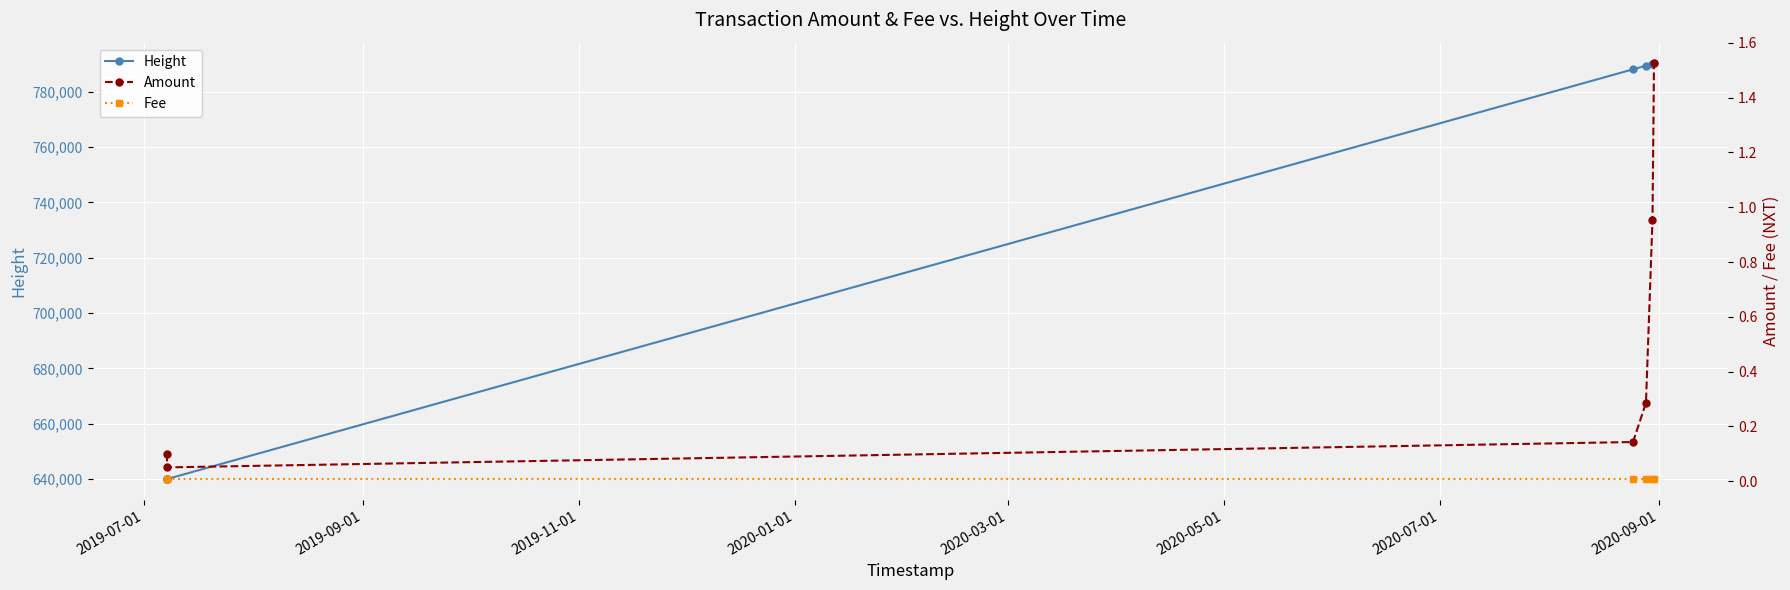

Which series has the largest total across all categories?

Height